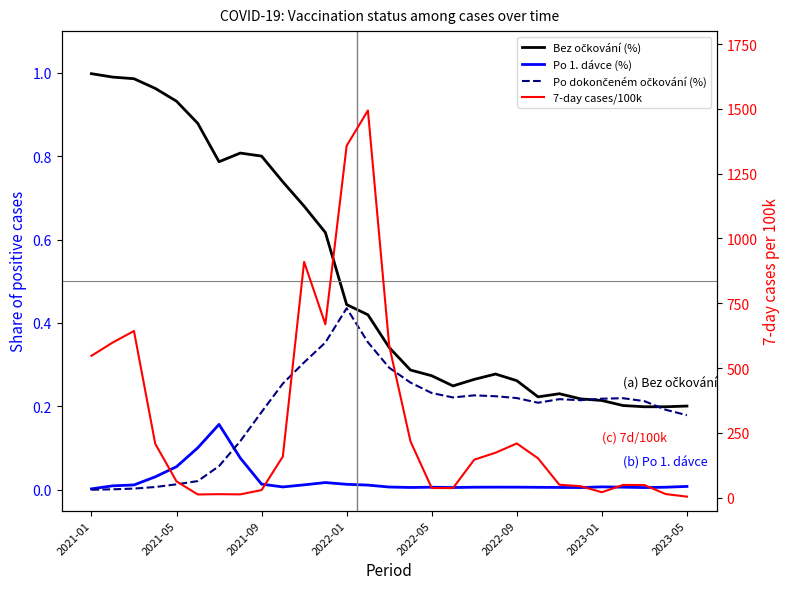

Between 2023-01 and 27, which series saw the biggest shift?

Bez očkování (%)